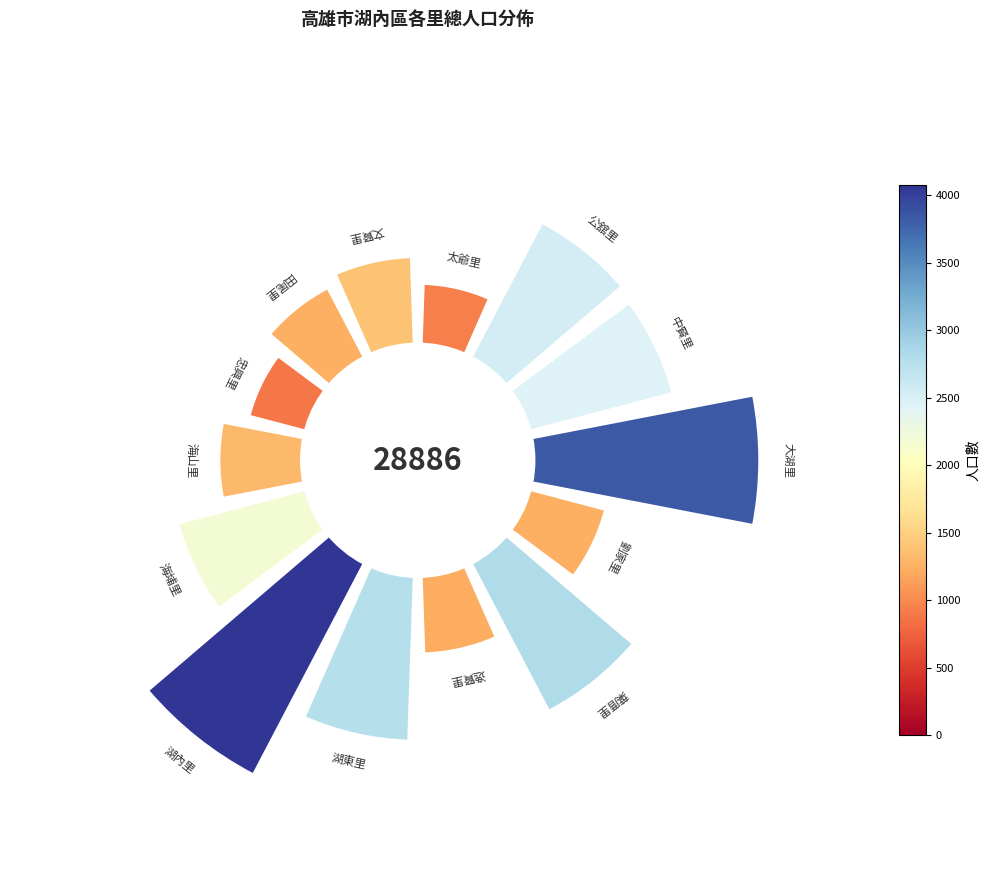

Are the bars horizontal?

No